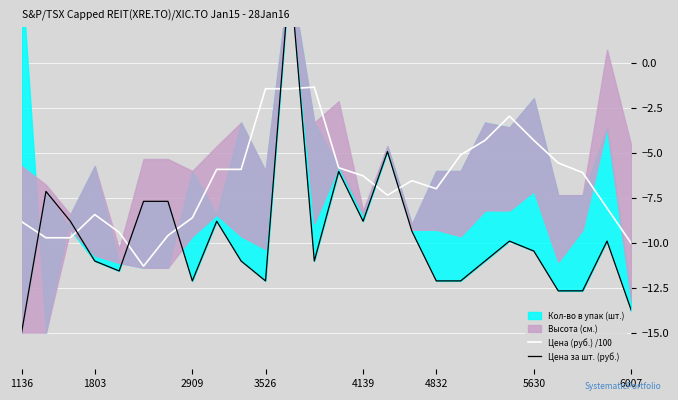

Where is Цена за шт. (руб.) nearest to the value -5?

15